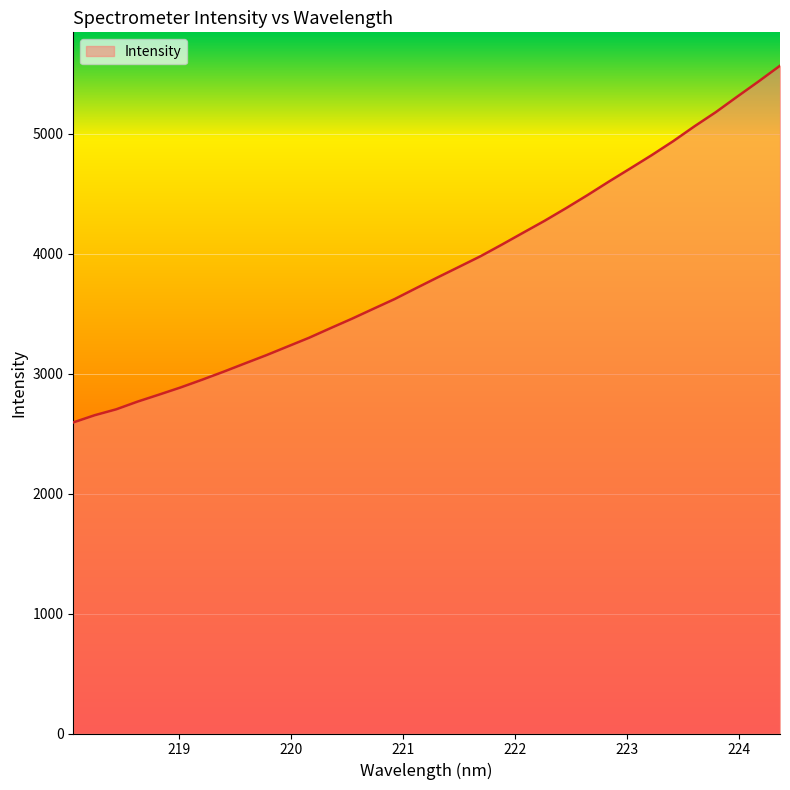

What is the maximum value shown in the chart?

5567.5